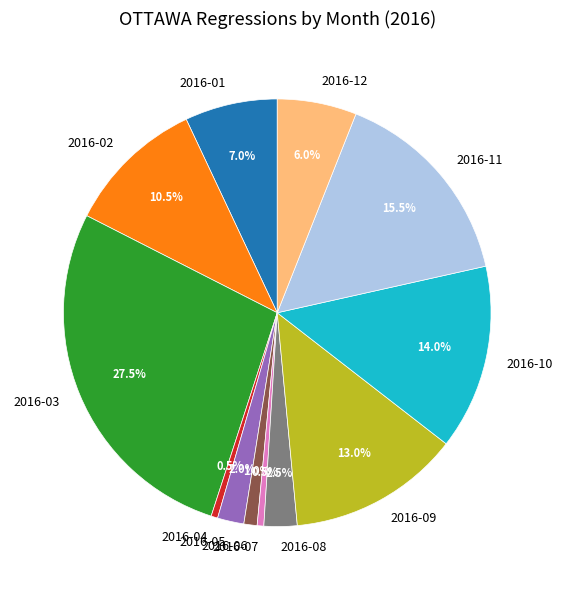

What is the largest slice in the pie chart?

2016-03